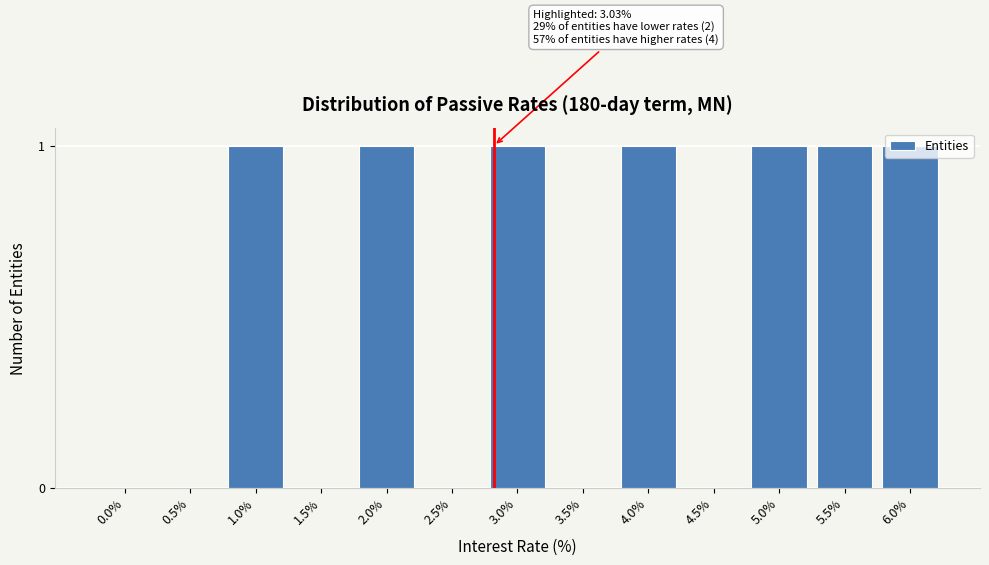

What is the sum of all values?

7